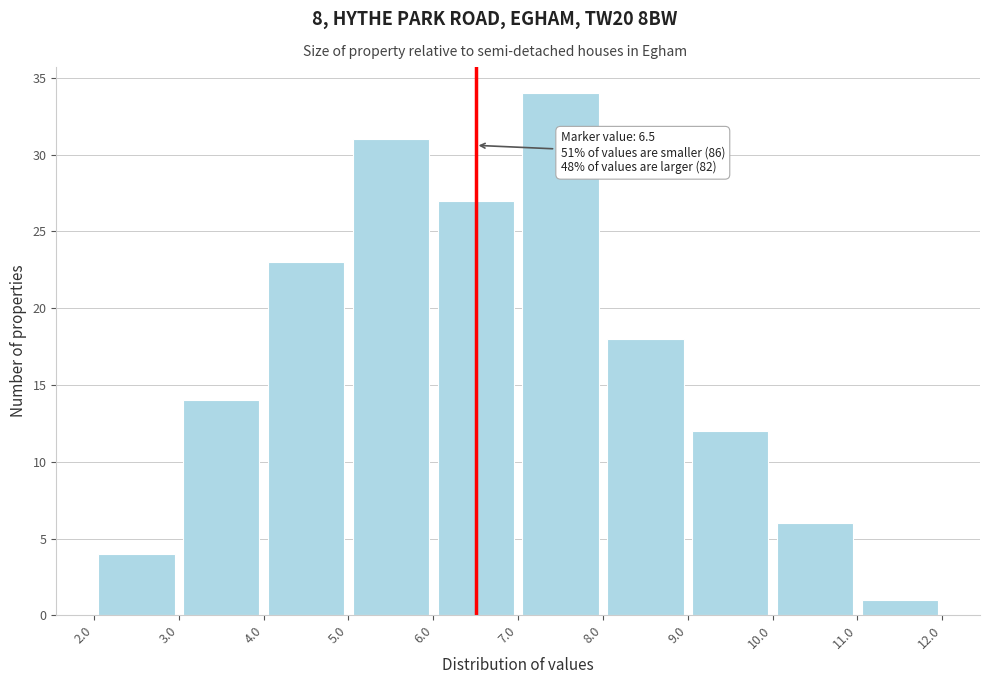

Which range on the x-axis has the tallest bar?

7.0 to 8.0